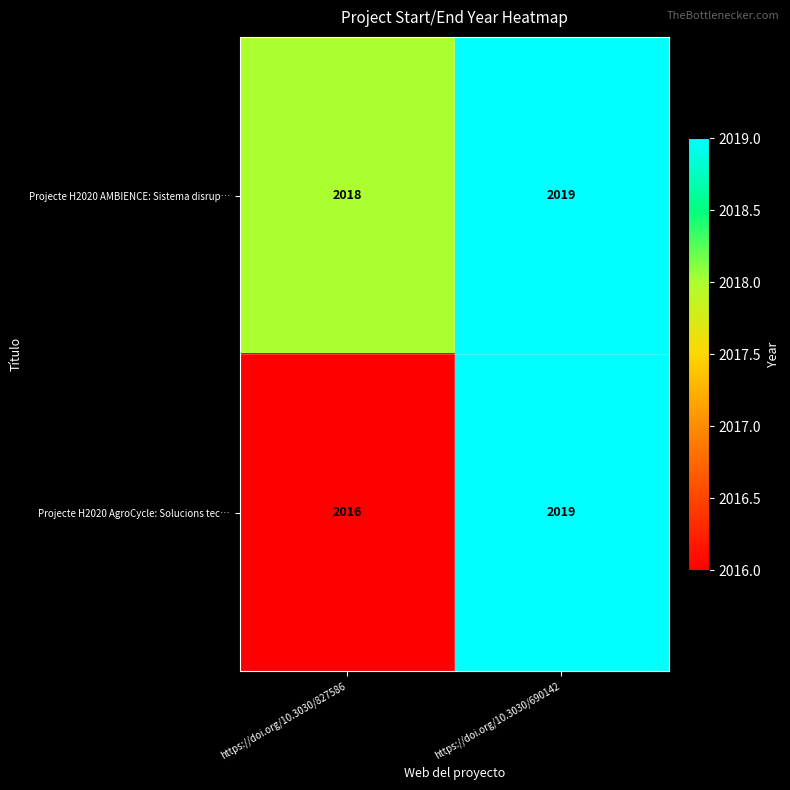

True or false: Projecte H2020 AMBIENCE: Sistema disrup… has a value of 2019 at https://doi.org/10.3030/690142.

True